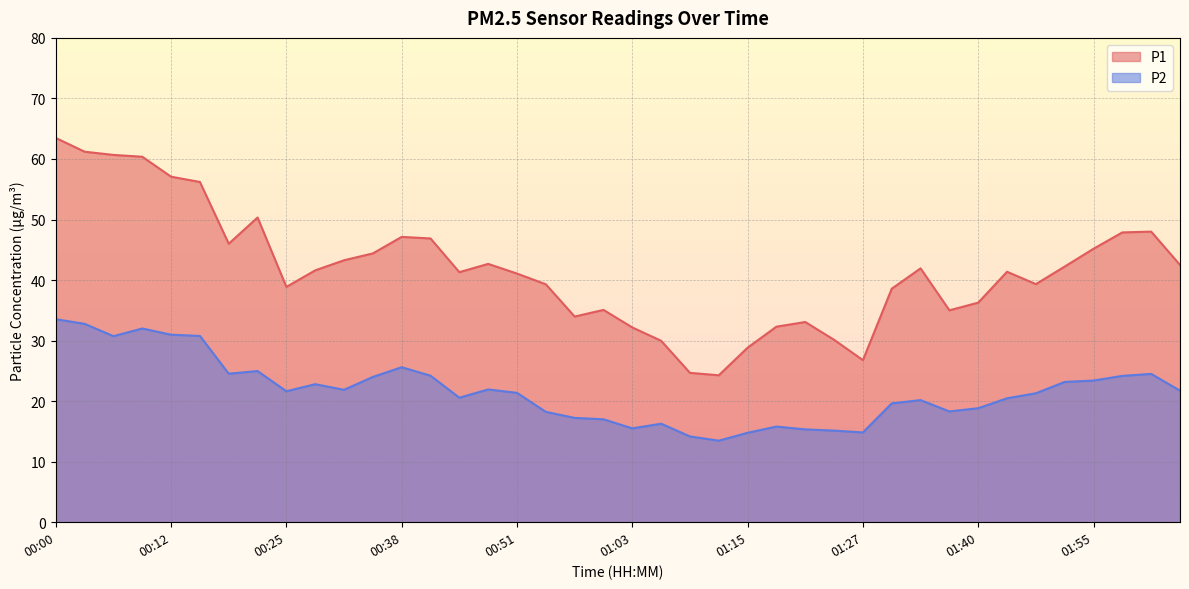

In P2, how many points are lower than both neighbors (excluding endpoints)?

9